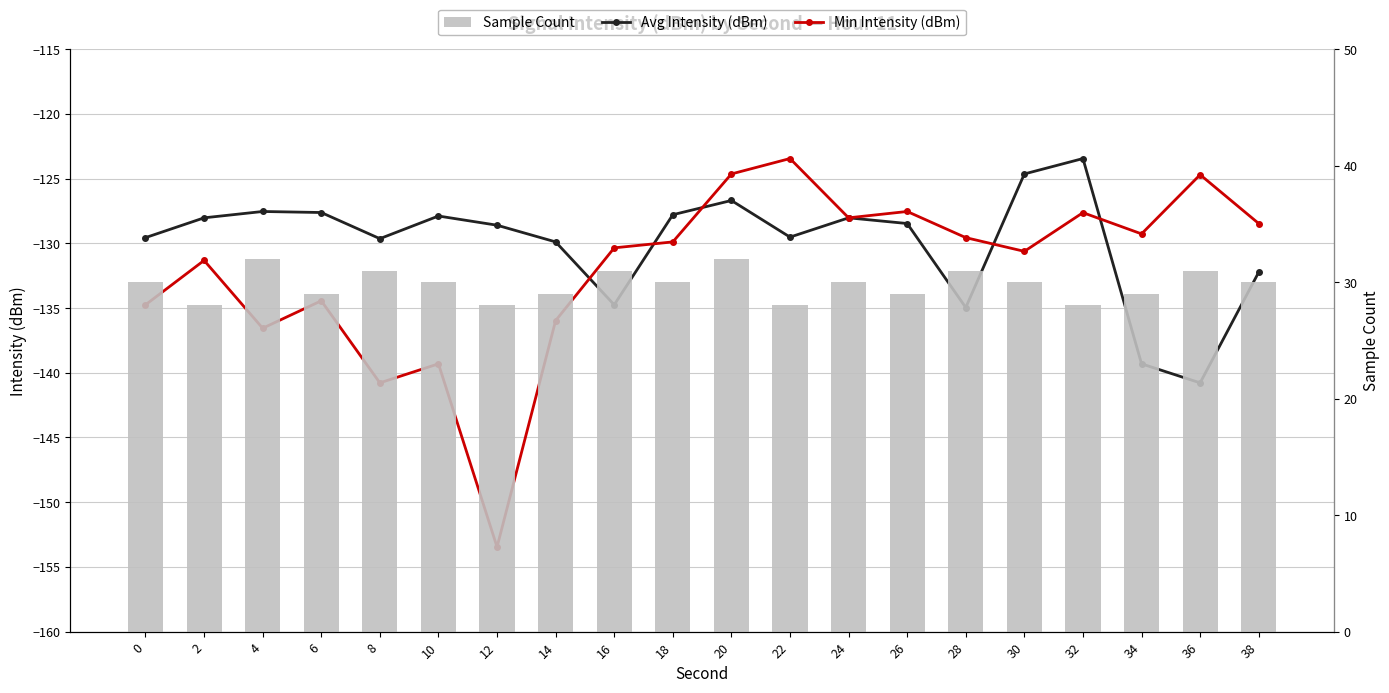

How many groups of bars are there?

20